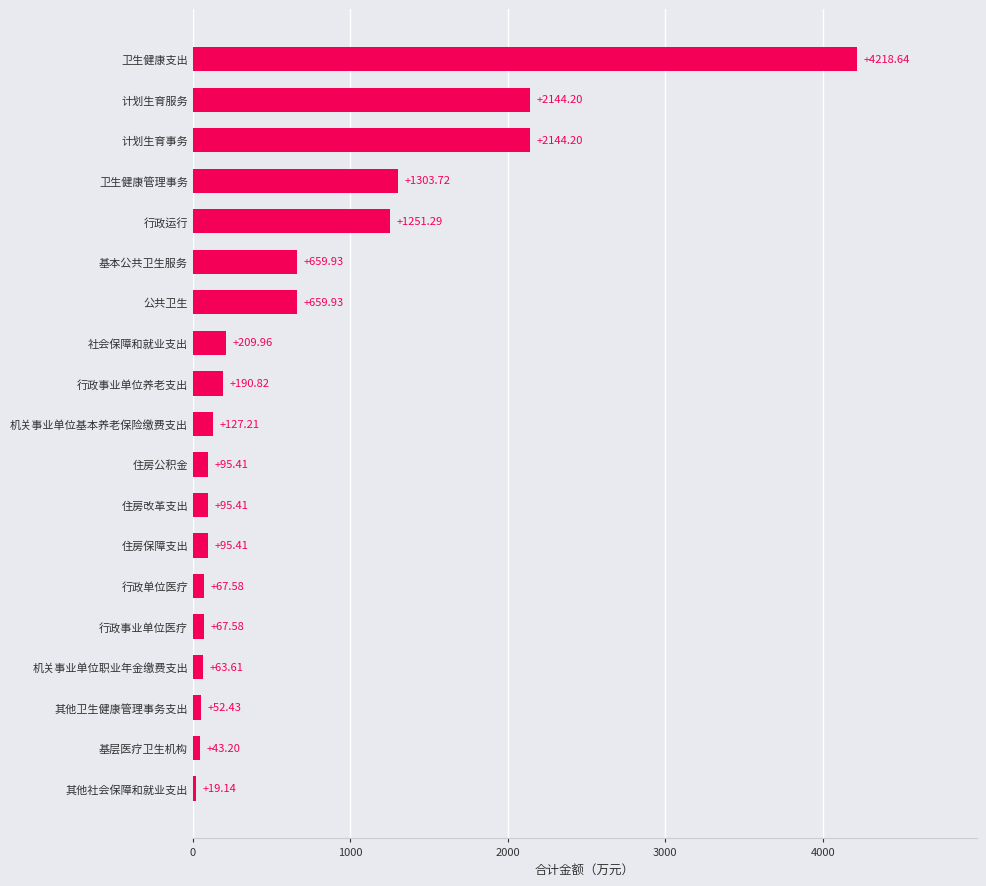

How many series are shown in this chart?

1